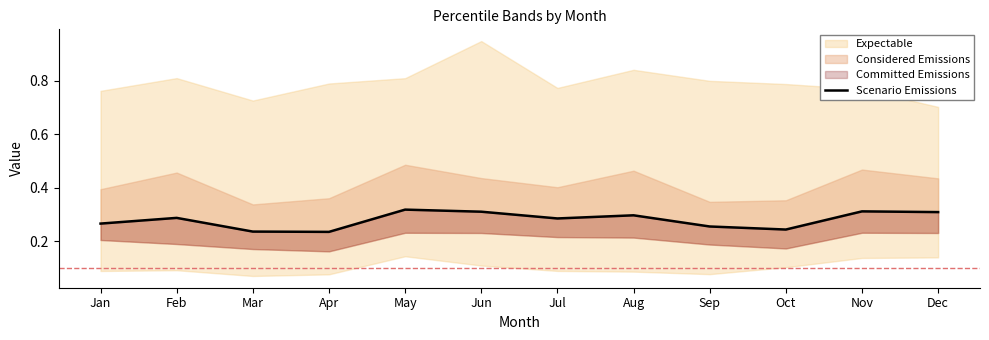

List the labels in order of value, largest first.

May, Nov, Jun, Dec, Aug, Feb, Jul, Jan, Sep, Oct, Mar, Apr